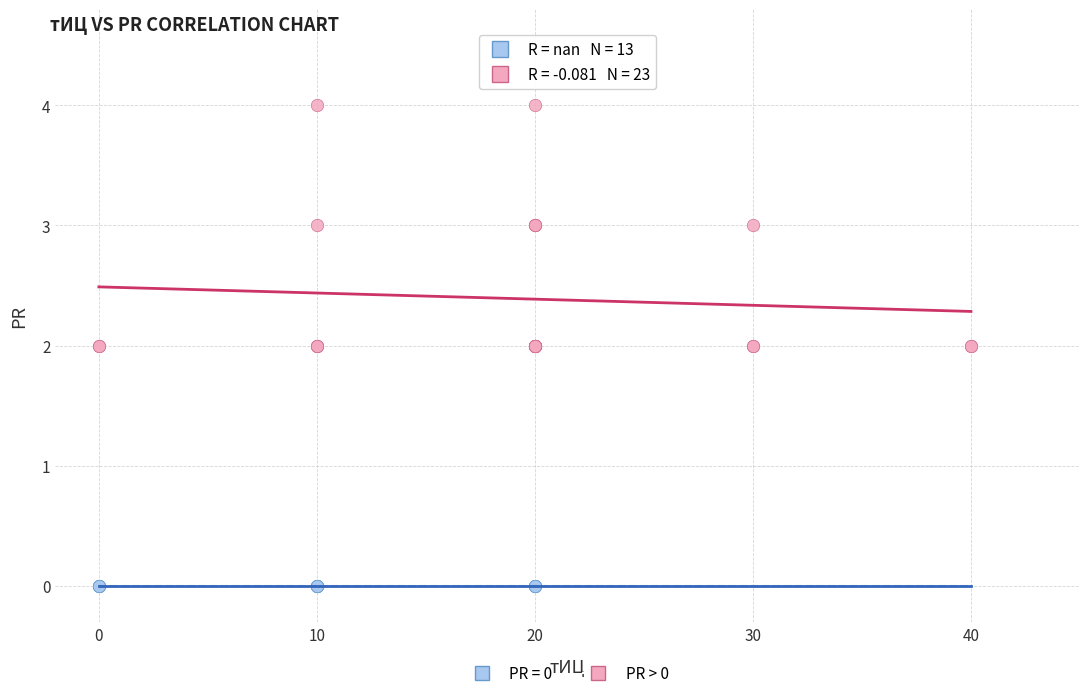

Which series reaches the minimum Y coordinate?

PR = 0